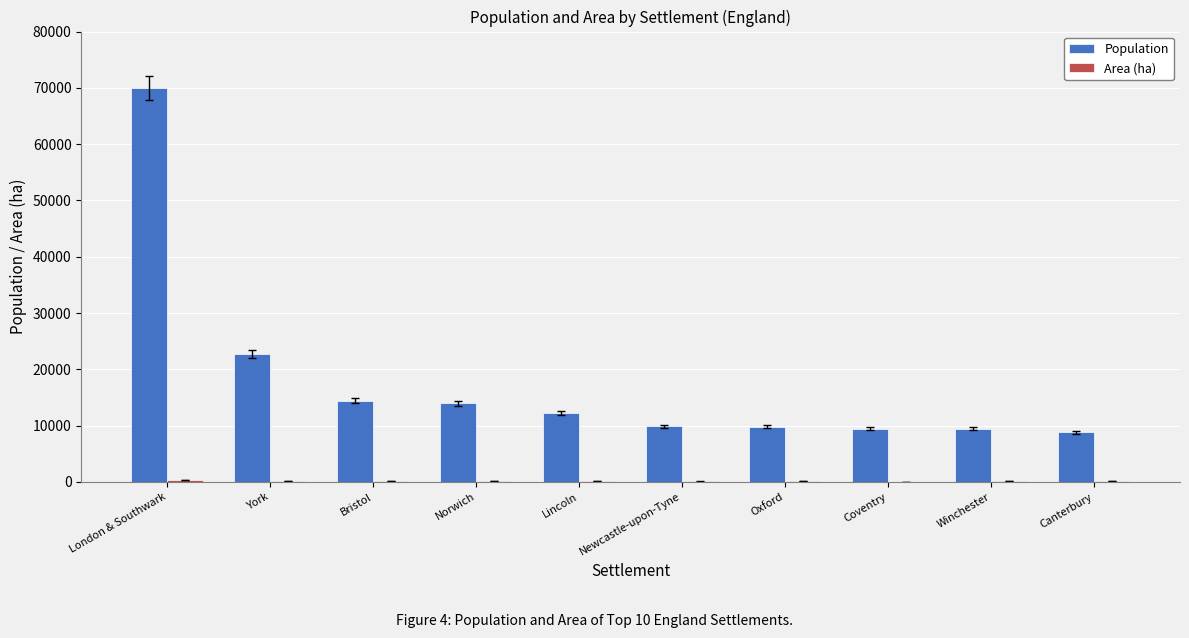

How many categories are shown in the chart?

10